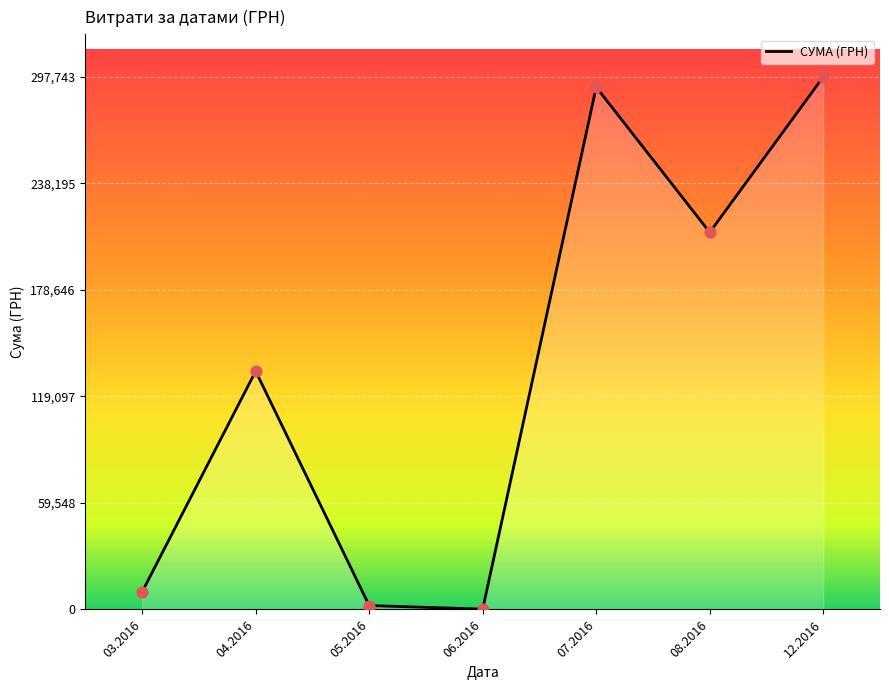

Which has a higher value, 07.2016 or 03.2016?

07.2016